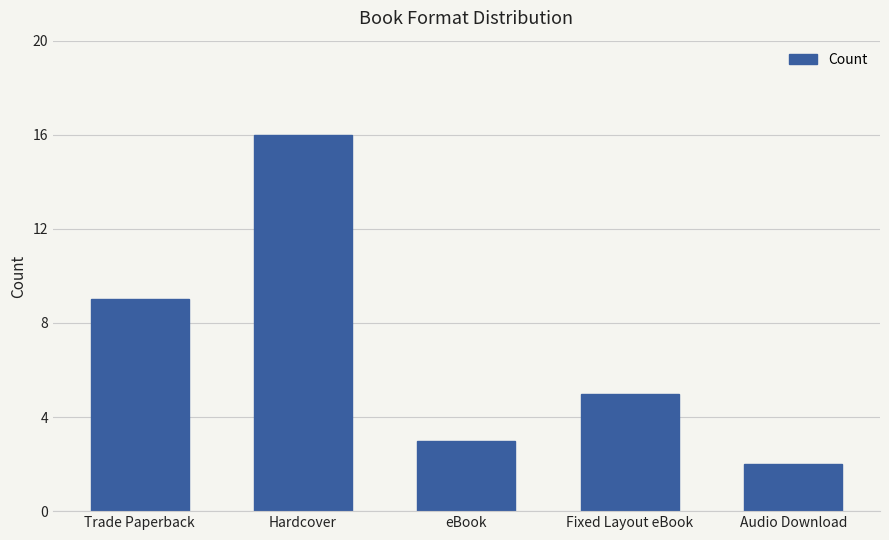

What is the ratio of the value at Trade Paperback to the value at Fixed Layout eBook?

1.8